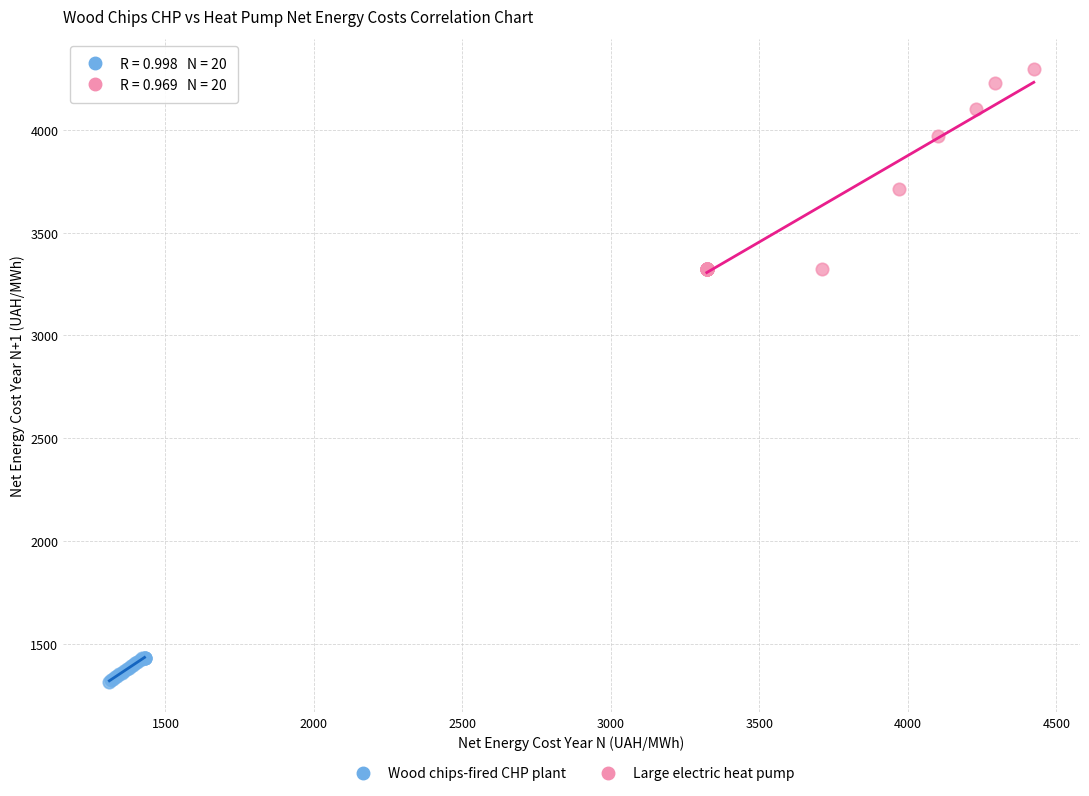

Which series contains the highest Y value?

Large electric heat pump